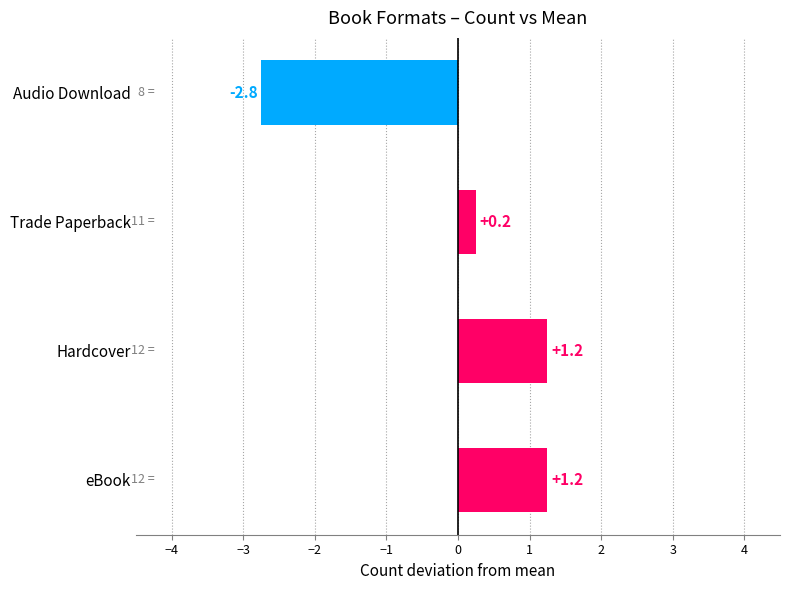

How many values are above zero?

3